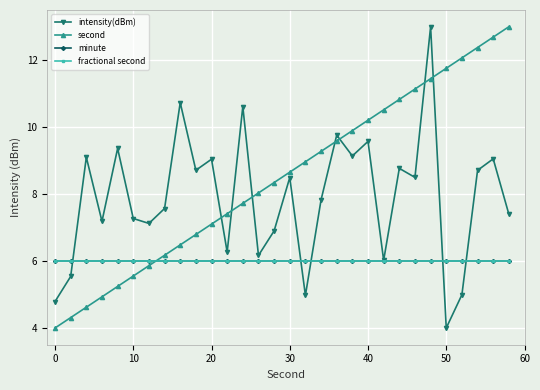

What is the value of the intensity(dBm) point at the 16th from the left?

8.5